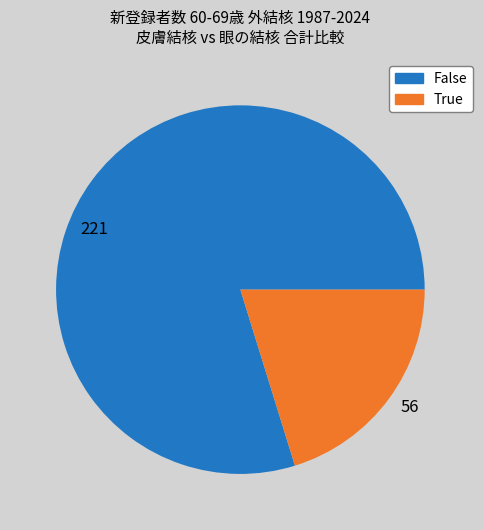

Is there a majority slice in this chart?

Yes